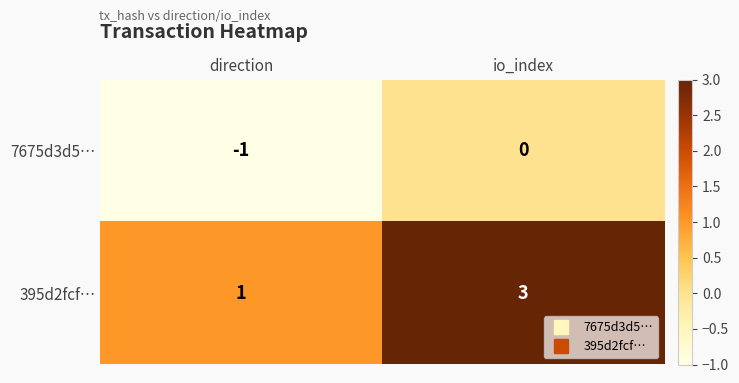

How many values in 7675d3d5… are below zero?

1